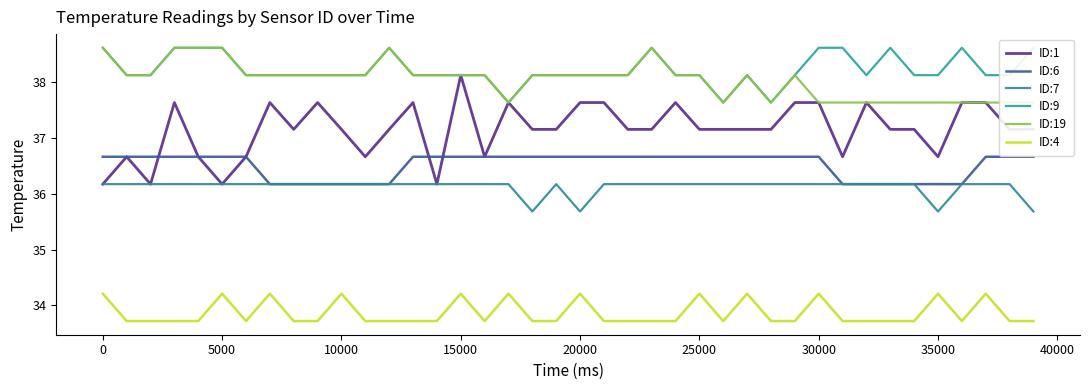

True or false: ID:1 and ID:4 cross at least once.

False